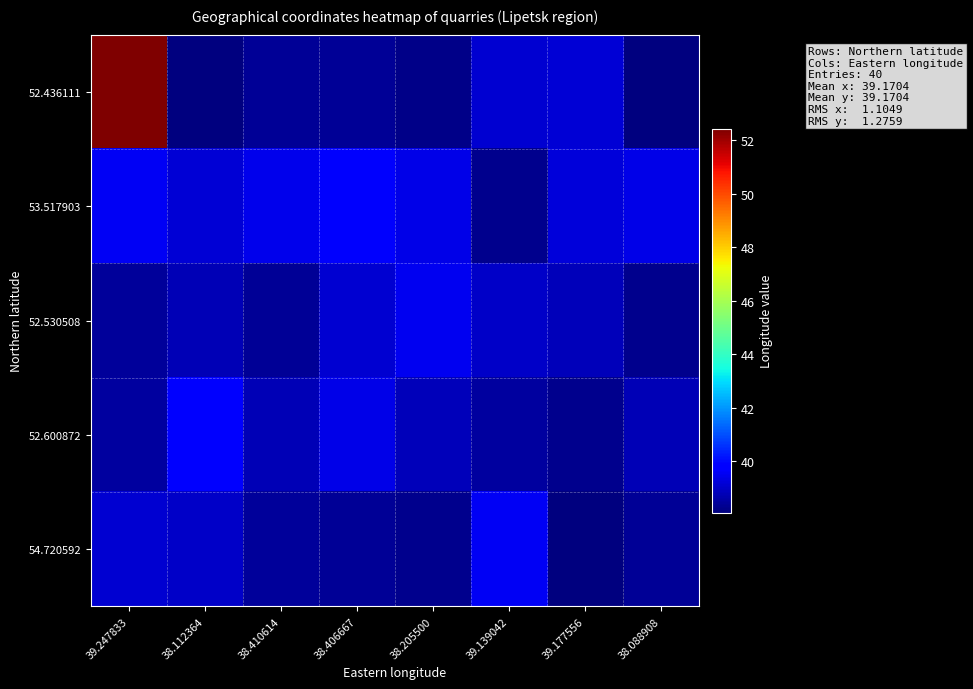

Reading left to right, extract all data points from this chart.

52.436111: 39.247833=52.4	38.112364=38.1	38.410614=38.4	38.406667=38.4	38.205500=38.2	39.139042=39.1	39.177556=39.2	38.088908=38.1
53.517903: 39.247833=39.6	38.112364=39.2	38.410614=39.5	38.406667=39.7	38.205500=39.4	39.139042=38.3	39.177556=39.2	38.088908=39.4
52.530508: 39.247833=38.4	38.112364=38.8	38.410614=38.4	38.406667=39.1	38.205500=39.5	39.139042=39.0	39.177556=38.8	38.088908=38.3
52.600872: 39.247833=38.5	38.112364=39.8	38.410614=38.8	38.406667=39.4	38.205500=38.8	39.139042=38.5	39.177556=38.3	38.088908=38.8
54.720592: 39.247833=39.1	38.112364=39.0	38.410614=38.4	38.406667=38.4	38.205500=38.3	39.139042=39.6	39.177556=38.1	38.088908=38.4